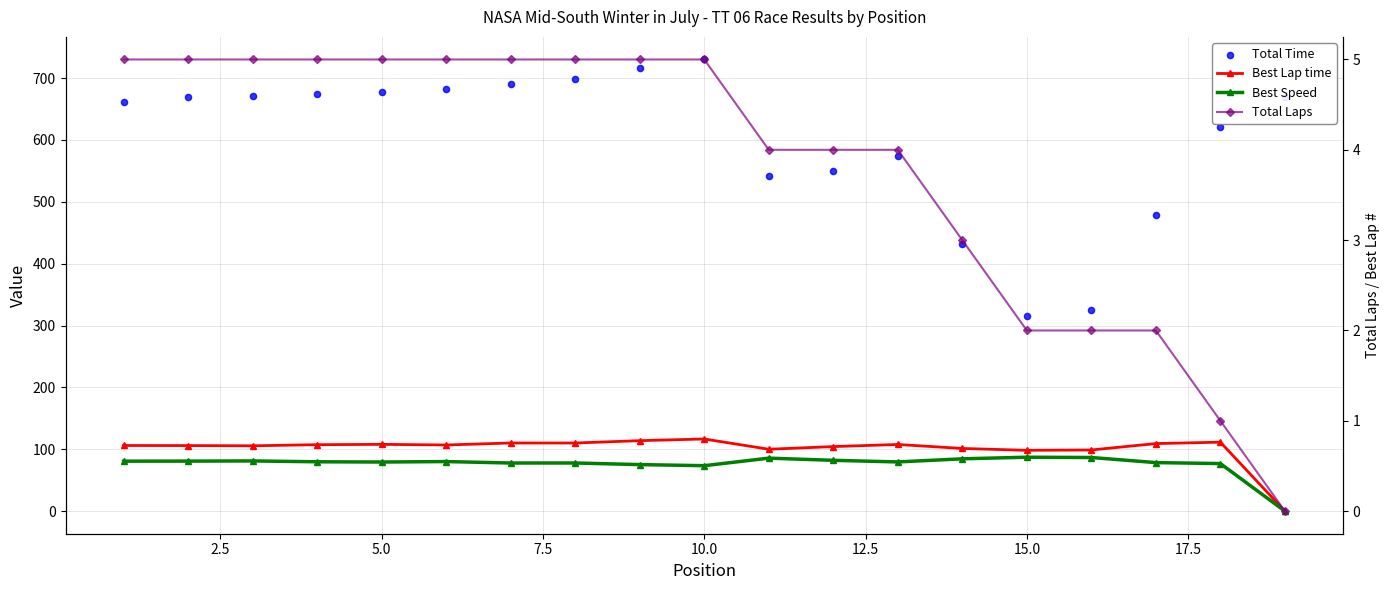

Which series has the largest total across all categories?

Total Time